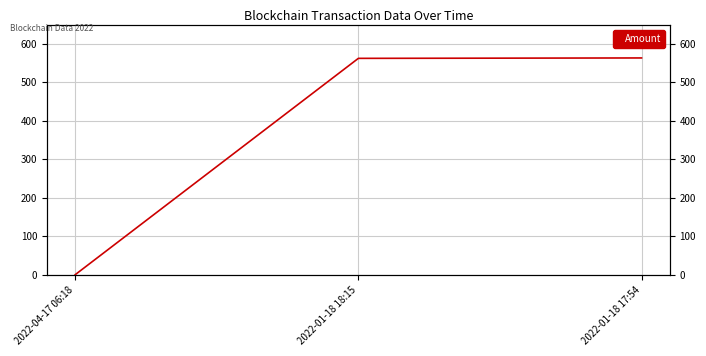

At which category does the chart reach its peak across all series?

2022-01-18 17:54